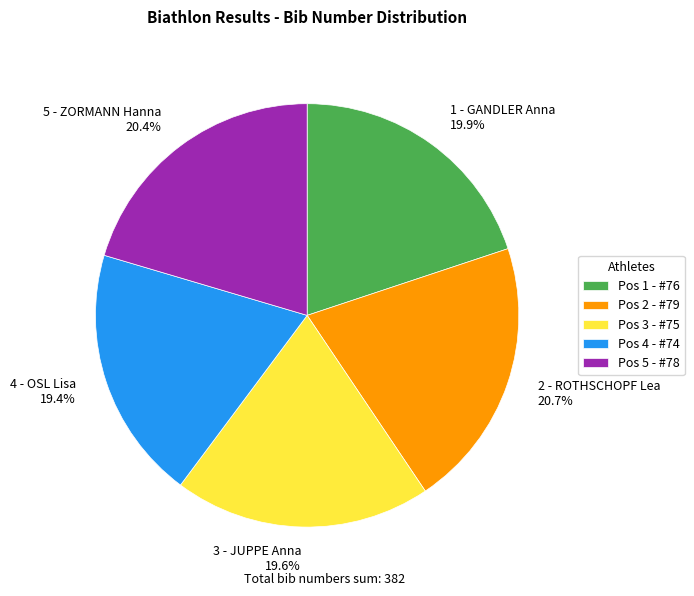

What portion of the pie excludes 1 - GANDLER Anna?

80.1%